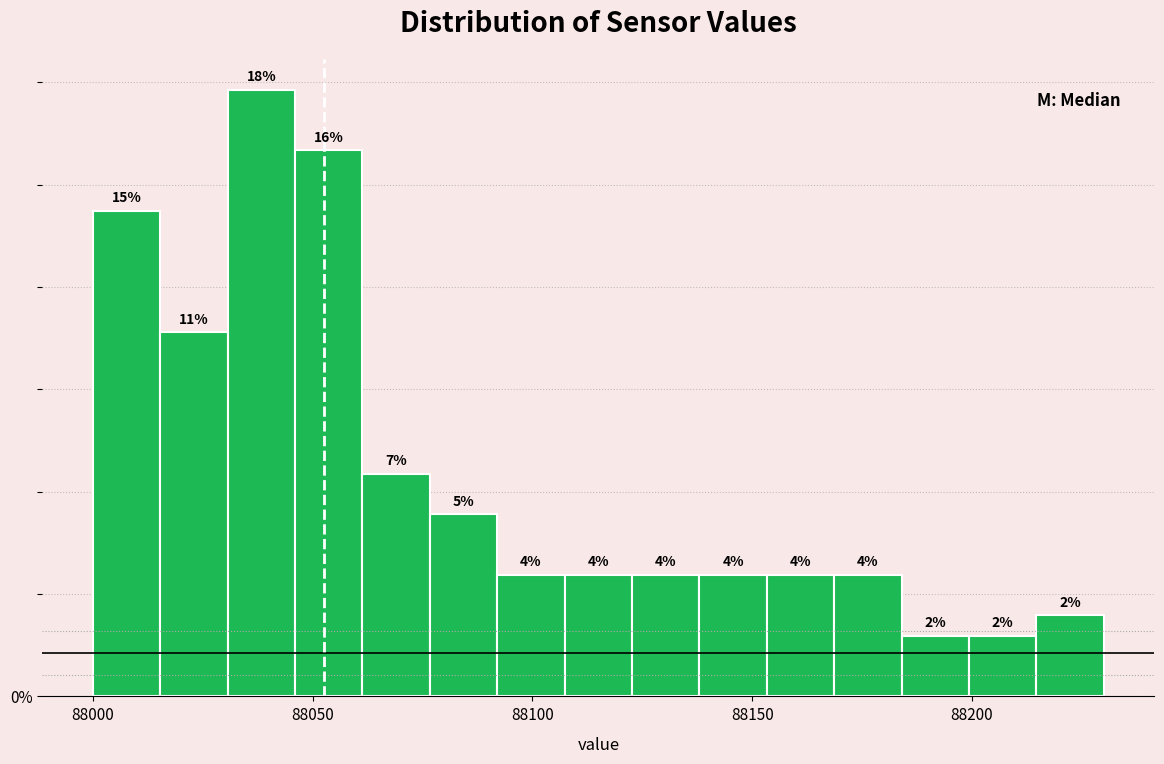

Around what value on the x-axis is the tallest bar? Give the approximate position of its centre, as read against the axis.

88040